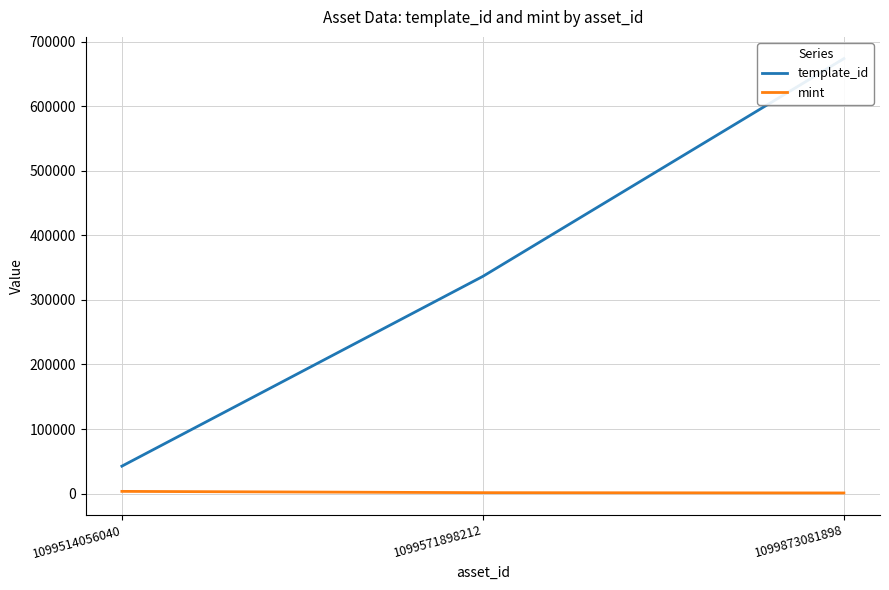

Is the value of template_id at 1099514056040 greater than the value of mint at 1099514056040?

Yes